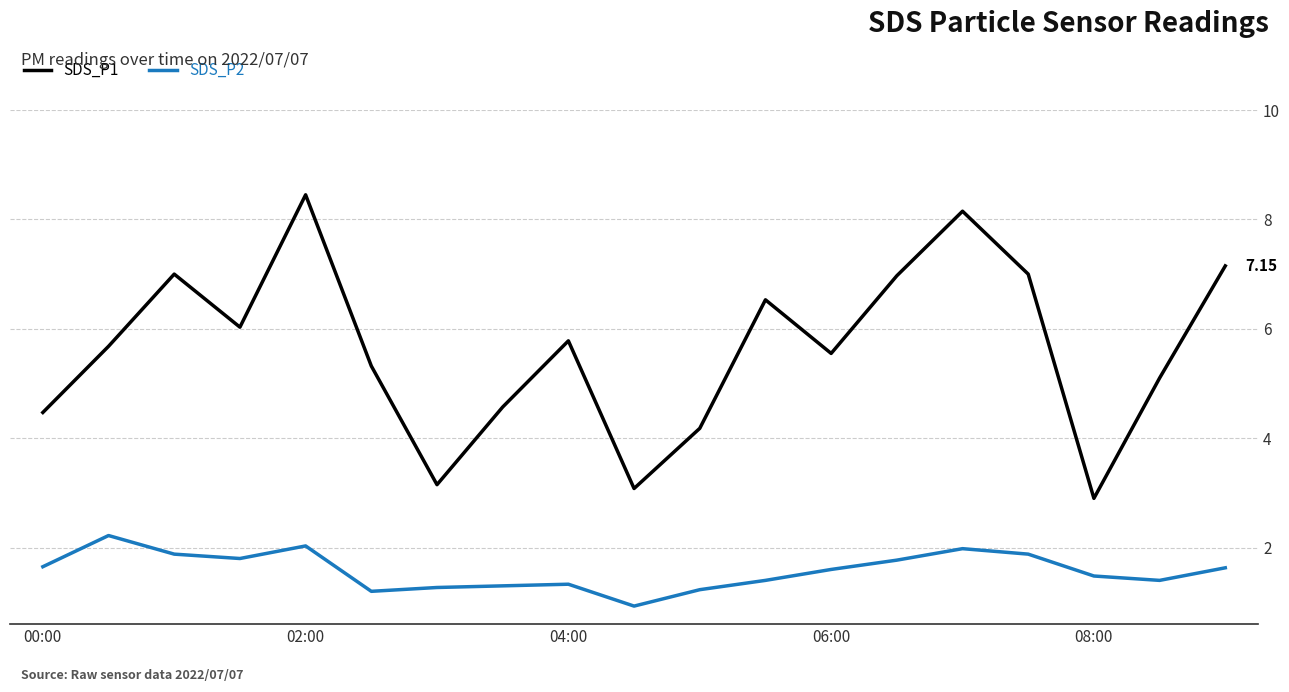

What is the minimum value shown in the chart?

0.9